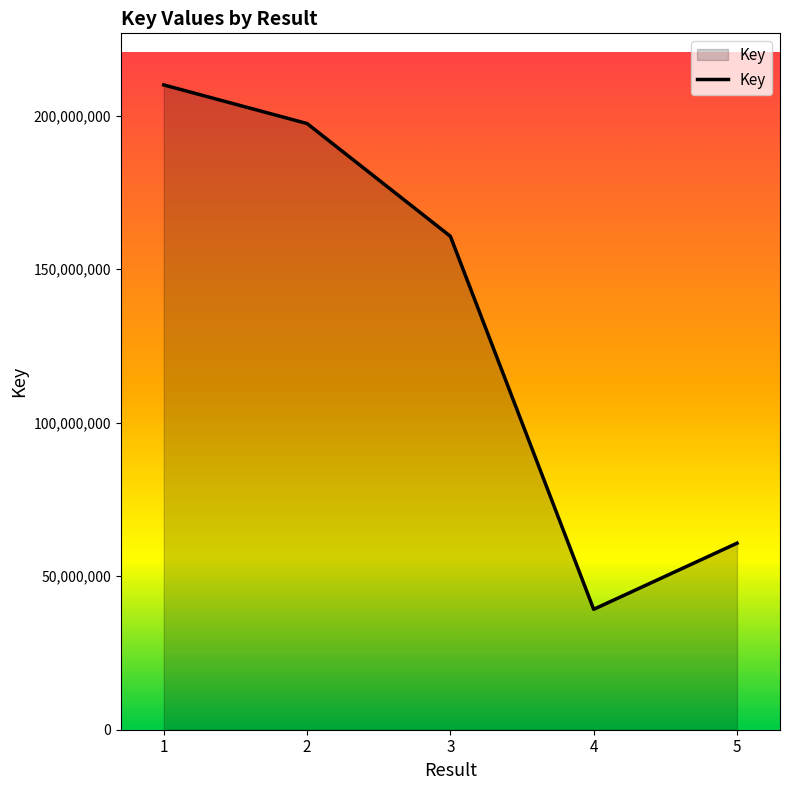

Which category has the highest value across all series?

1